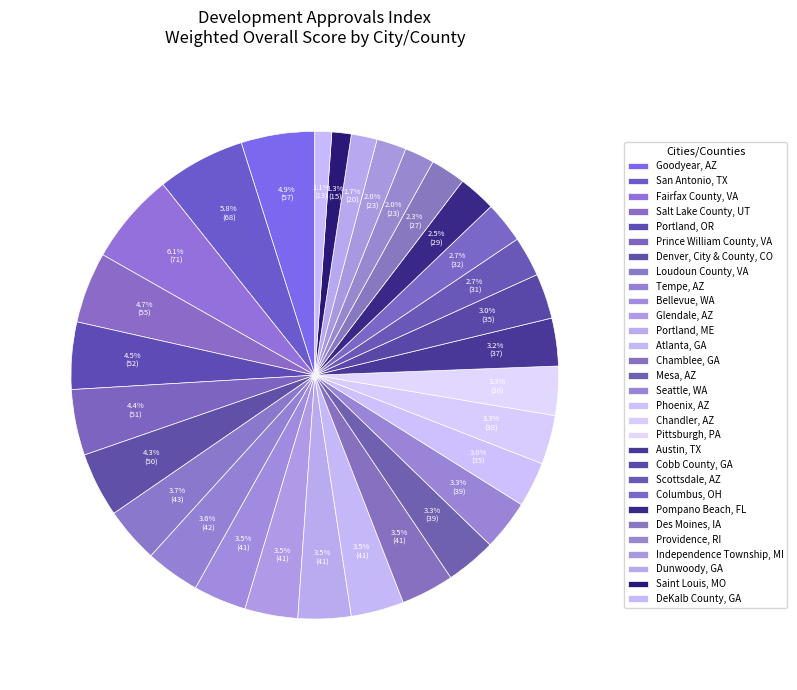

Combined, do Phoenix, AZ and Dunwoody, GA account for over 50%?

No